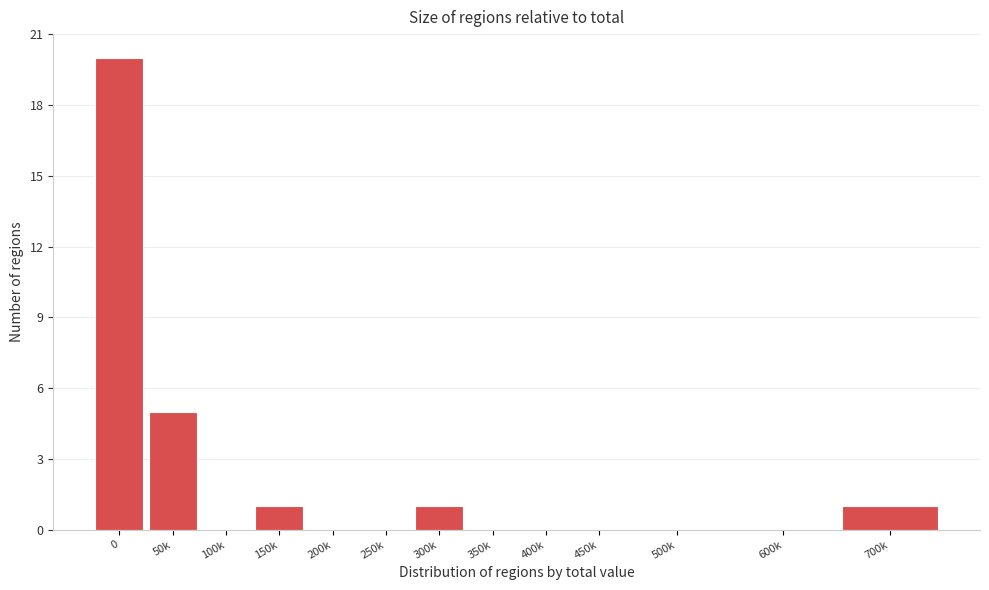

Reading right to left, extract all data points from this chart.

700k=1	600k=0	500k=0	450k=0	400k=0	350k=0	300k=1	250k=0	200k=0	150k=1	100k=0	50k=5	0=20